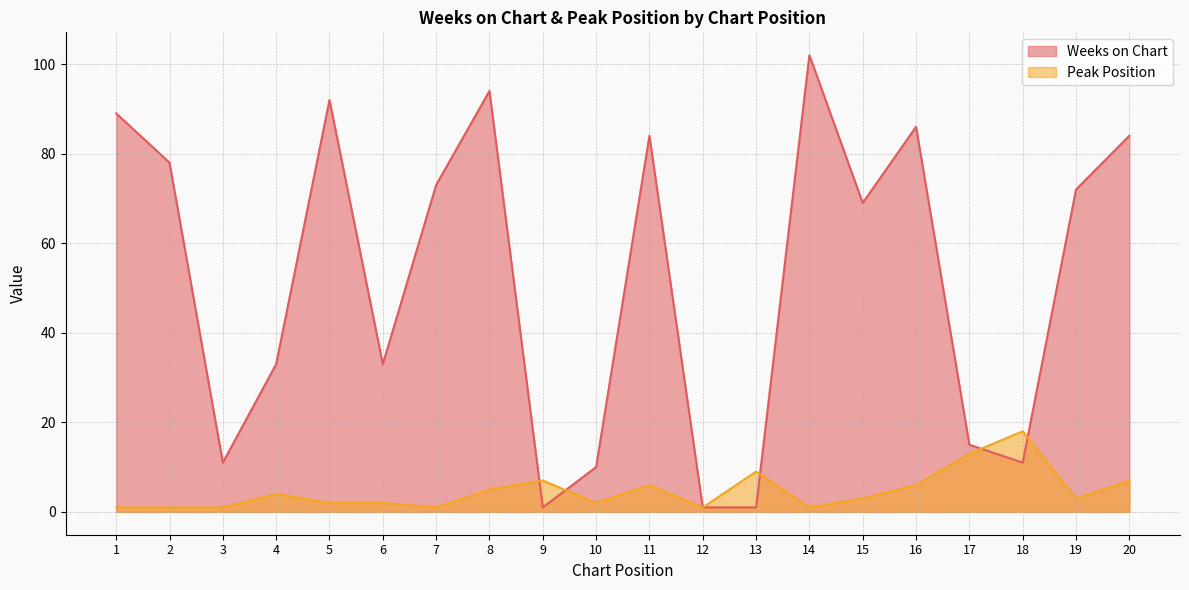

At 16, list the series in order from largest to smallest.

Weeks on Chart, Peak Position